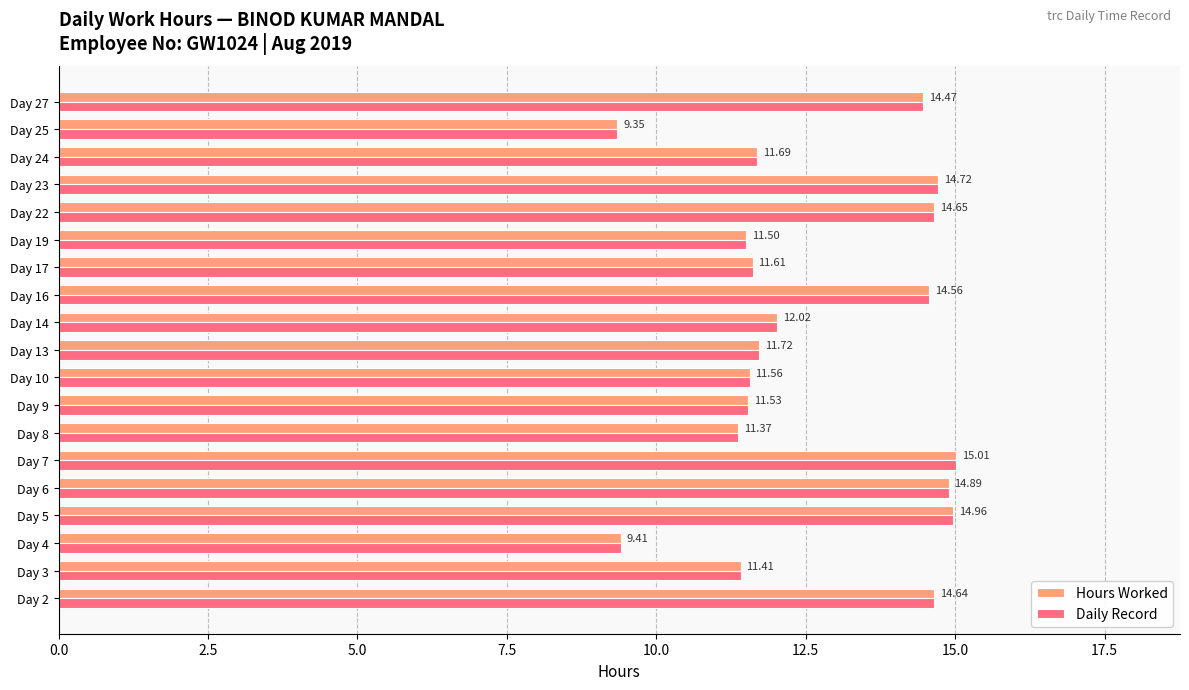

At how many categories does at least one series exceed 12?

9